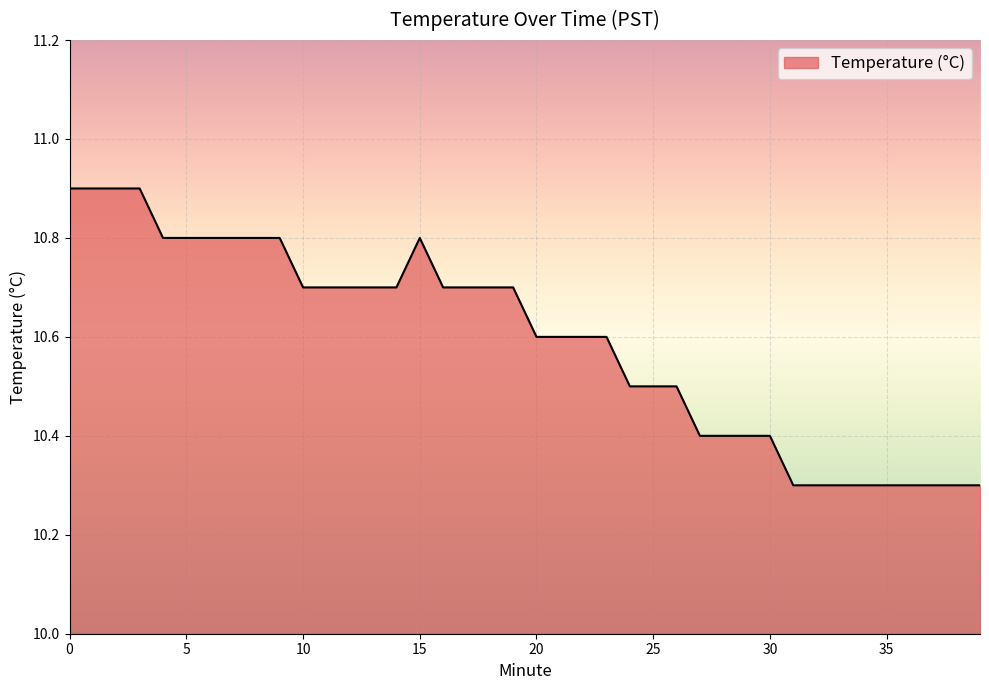

Does the chart display data point markers on the line(s)?

No